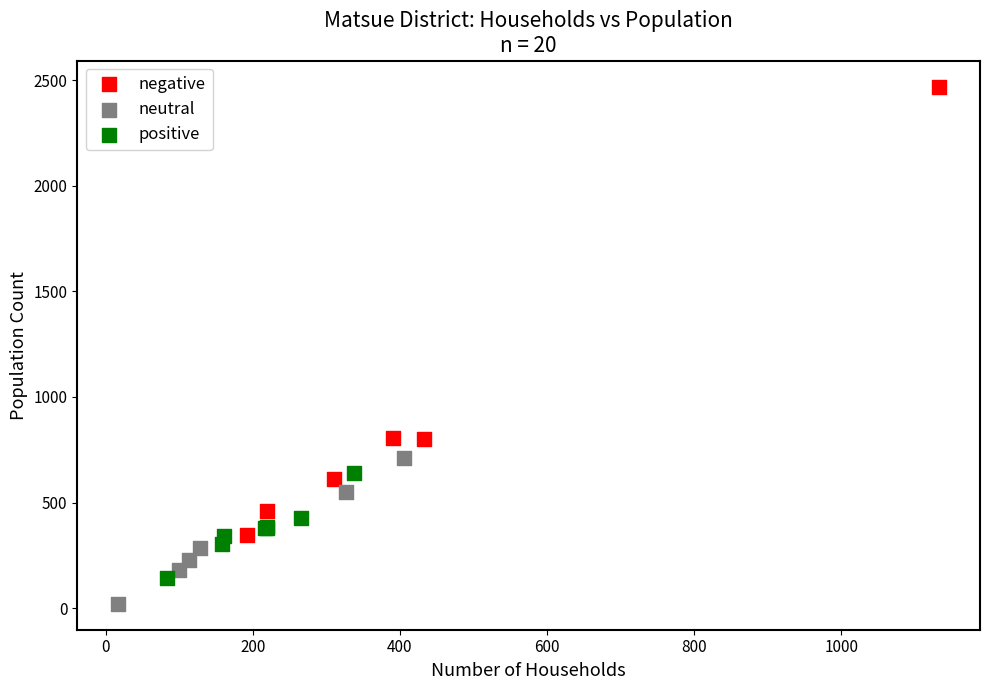

What are all the series names shown in the legend?

negative, neutral, positive